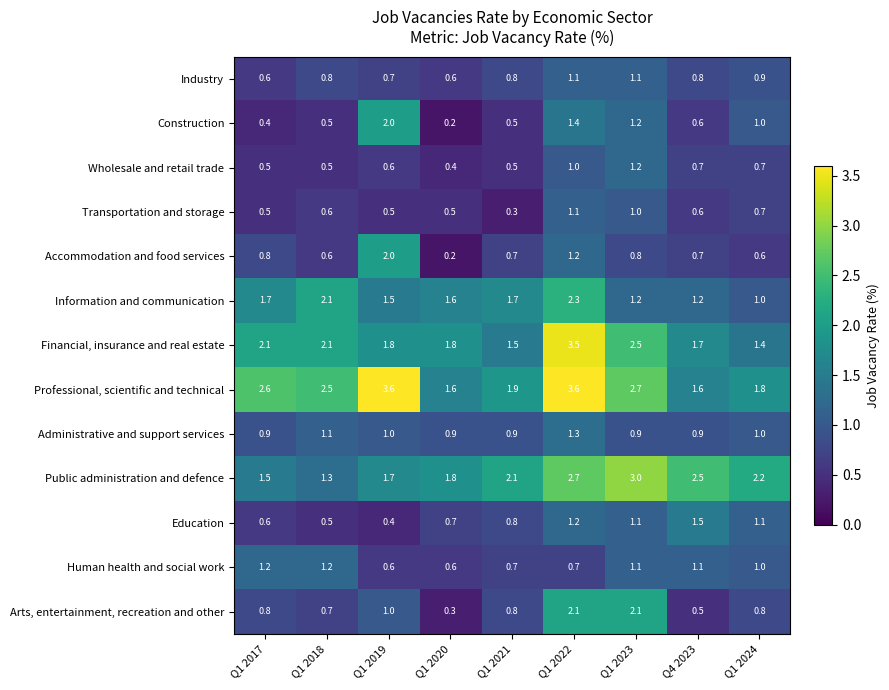

Which category has the highest value across all series?

Q1 2019